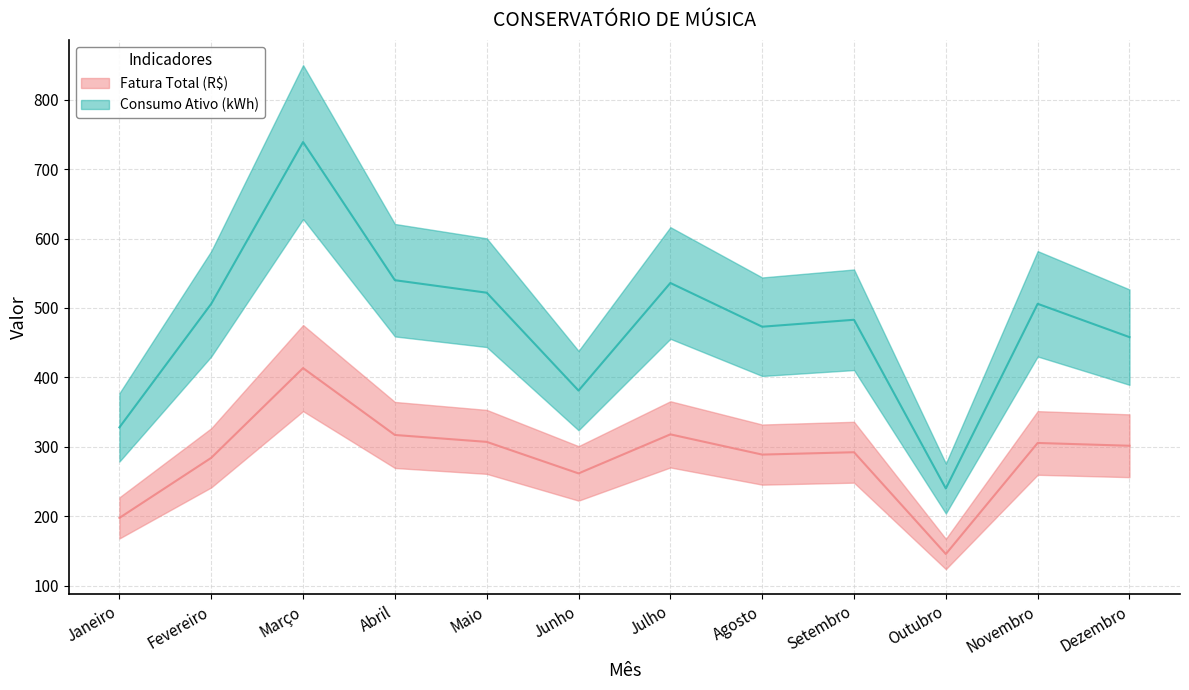

At which category does Consumo Ativo (kWh) reach its first local valley?

Junho